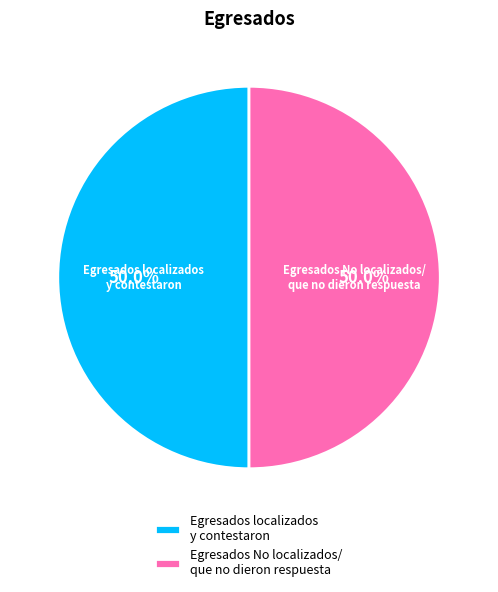

Combined, do Egresados No localizados/ que no dieron respuesta and Egresados localizados y contestaron account for over 50%?

Yes